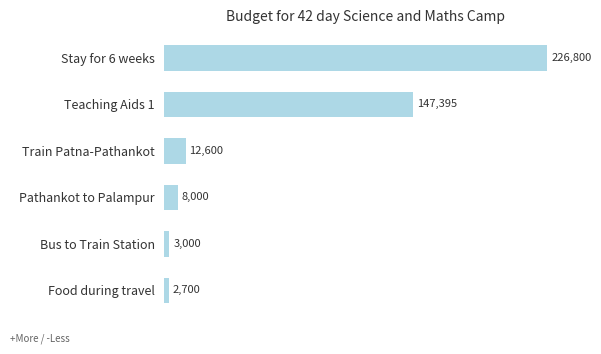

How many data points does each series have?

6